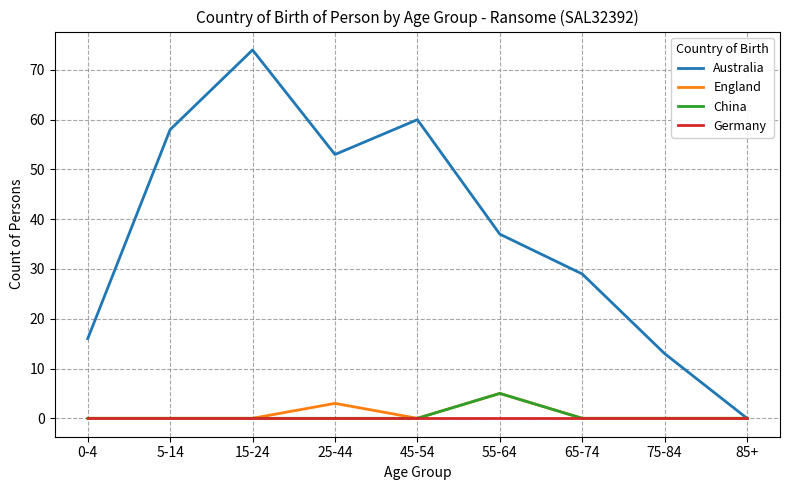

The value of Australia at 25-44 is 17. True or false?

False